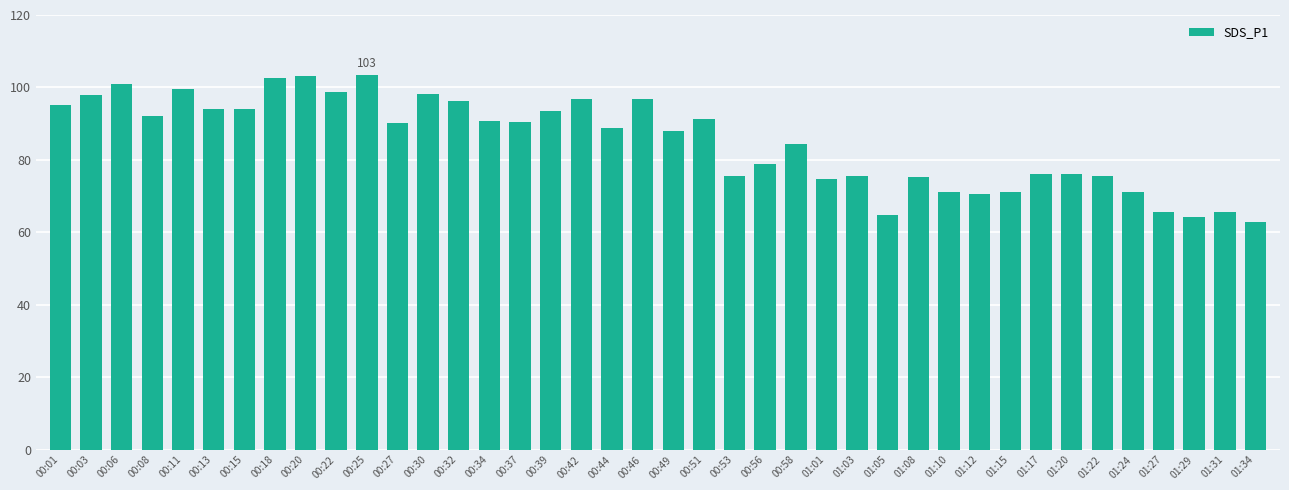

How many values are below 90?

20